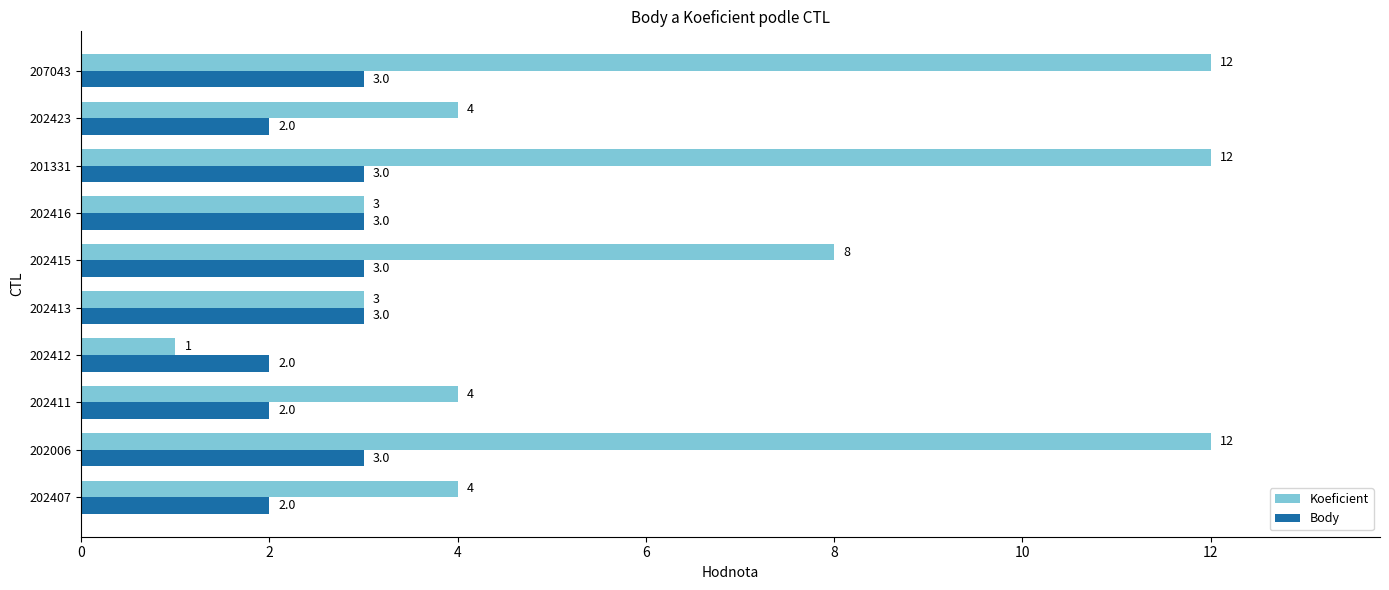

Rank the series by their average value, from highest to lowest.

Koeficient, Body